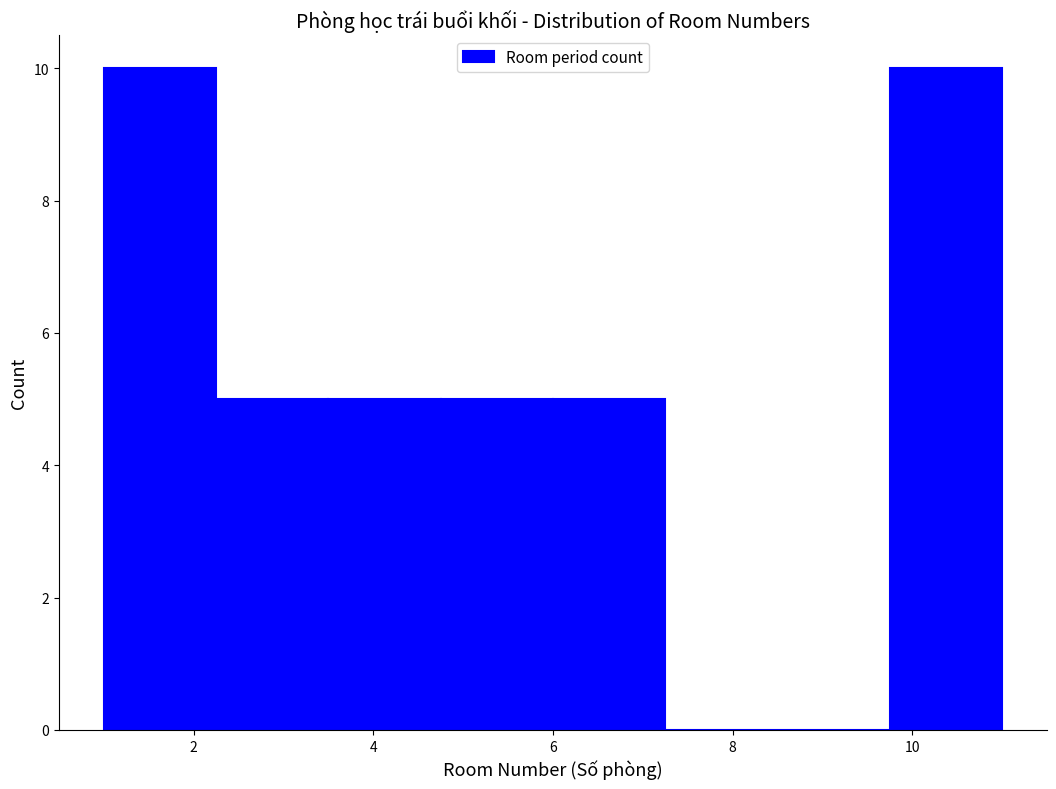

How tall is the bar that spans 1.00 to 2.25 on the x-axis? Neither the bar edges nor the heights are printed on the chart, so give them approximately, as read against the axes.

10